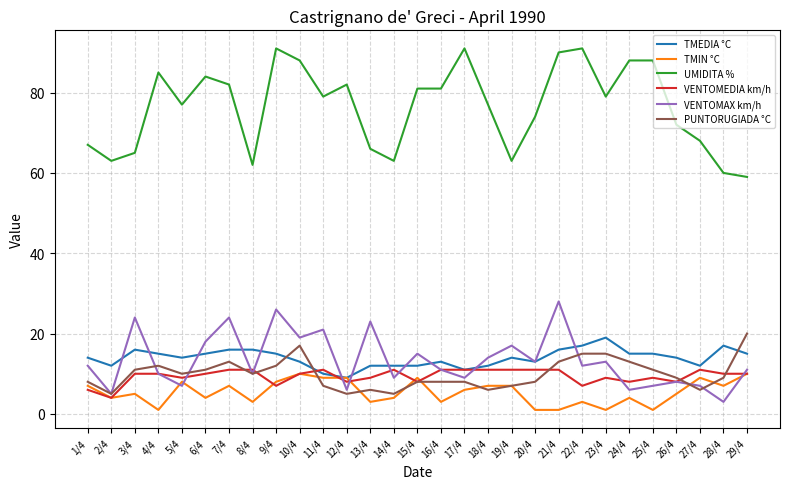

Where does the UMIDITA % series first go above 79?

4/4